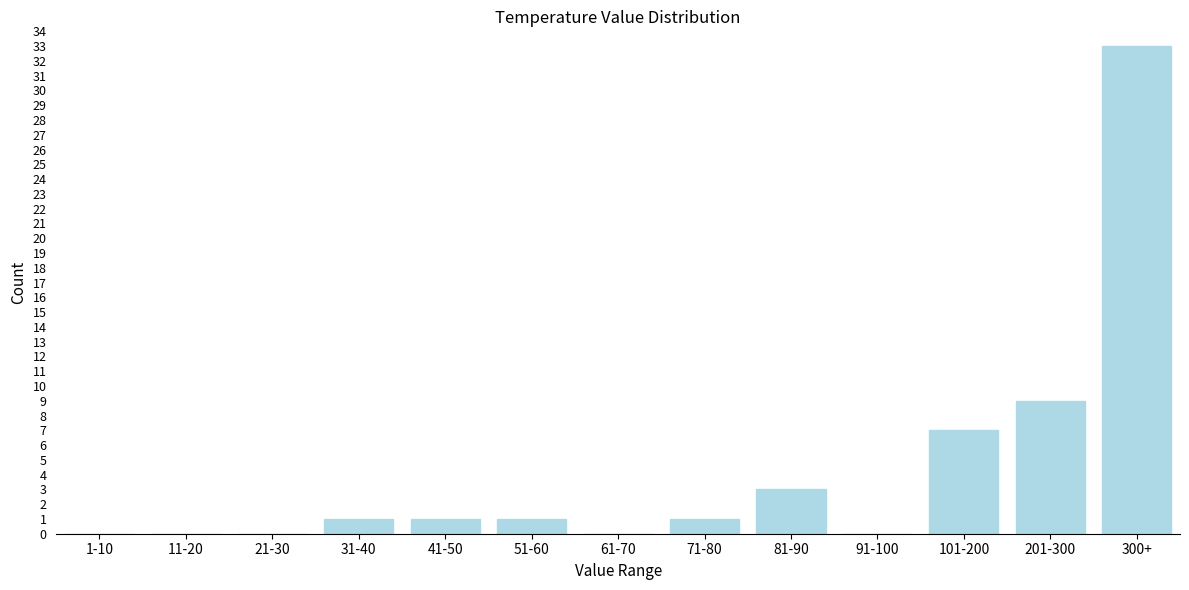

Reading left to right, transcribe all the data shown in this chart.

1-10=0	11-20=0	21-30=0	31-40=1	41-50=1	51-60=1	61-70=0	71-80=1	81-90=3	91-100=0	101-200=7	201-300=9	300+=33